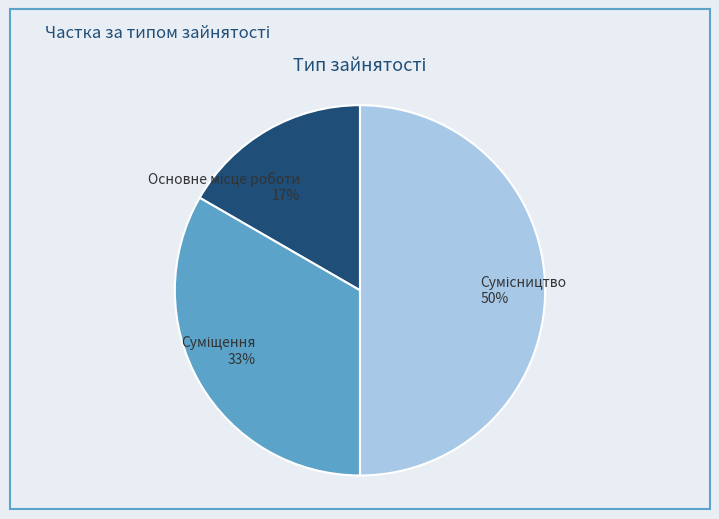

To the nearest percent, what is the difference between the largest and smallest slice percentages?

33%